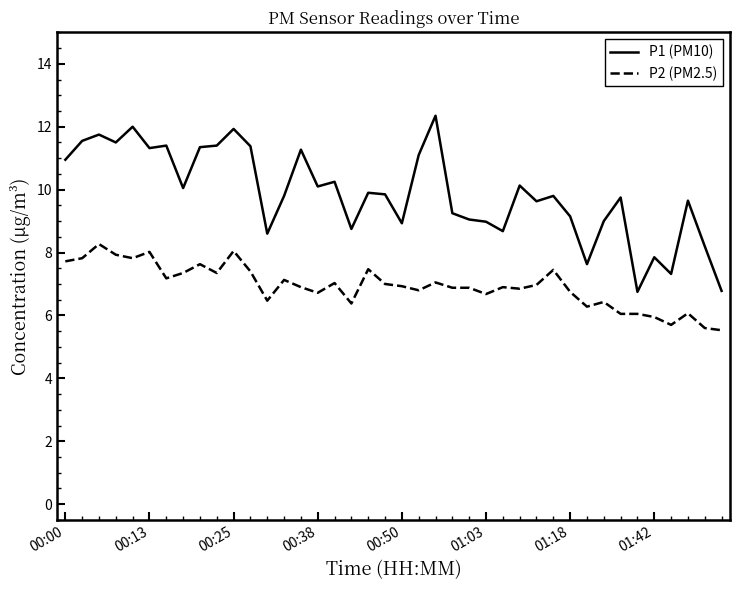

What is the difference between the maximum and minimum values in the P1 (PM10) series?

5.6